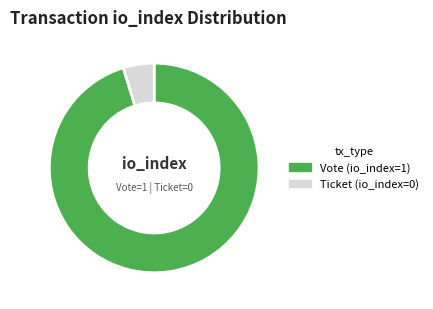

What is the largest slice in the pie chart?

Vote (io_index=1)